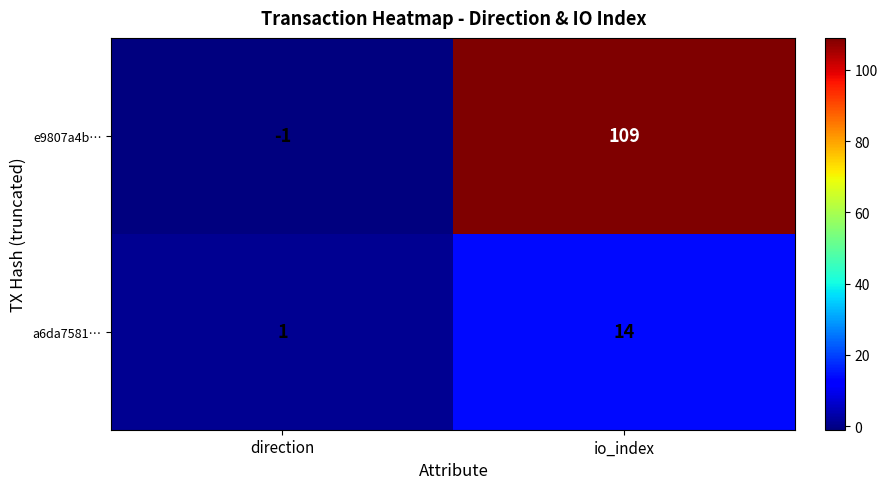

Where is a6da7581… nearest to the value 7?

direction